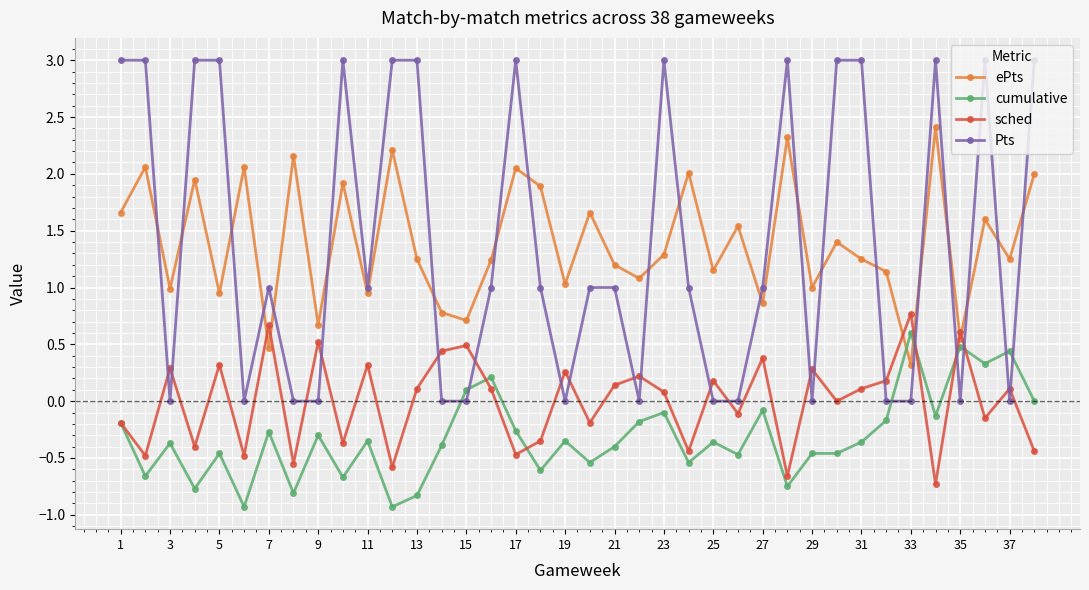

What is the value of the sched point at the 7th from the left?

0.7